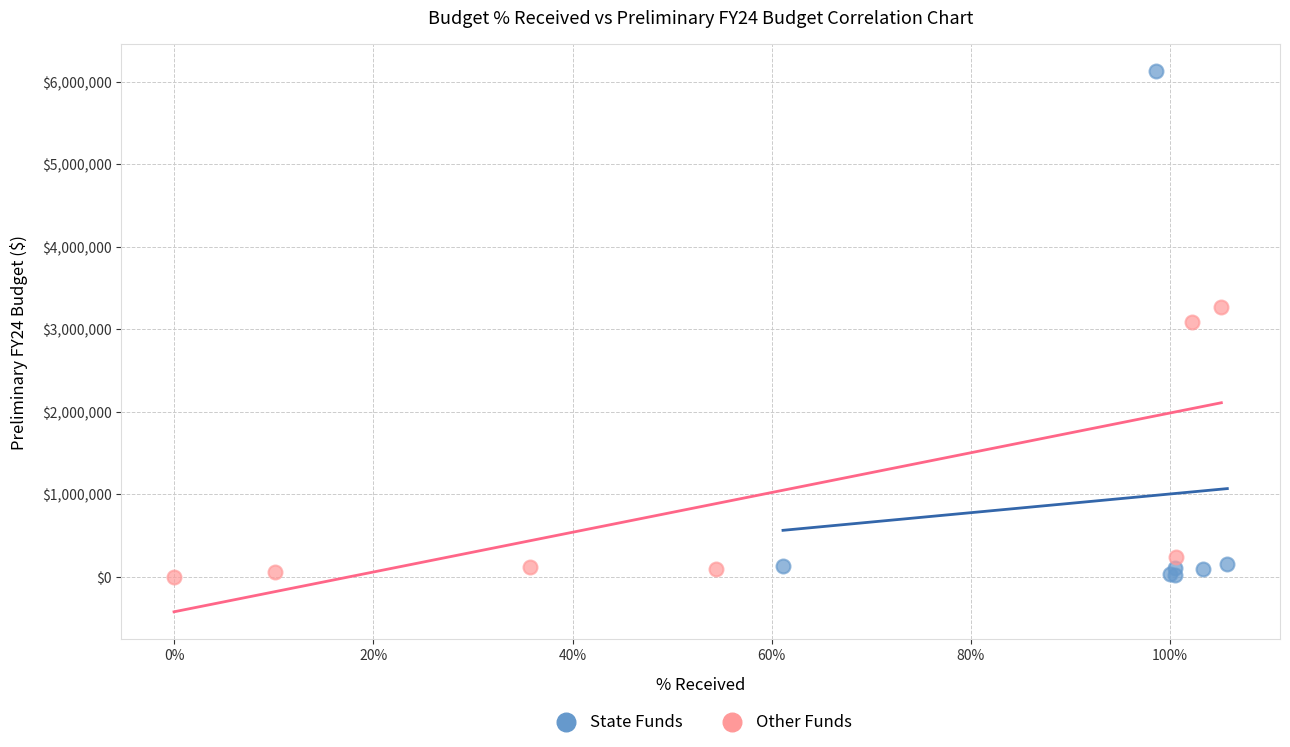

Which series has the widest spread of Y values?

State Funds